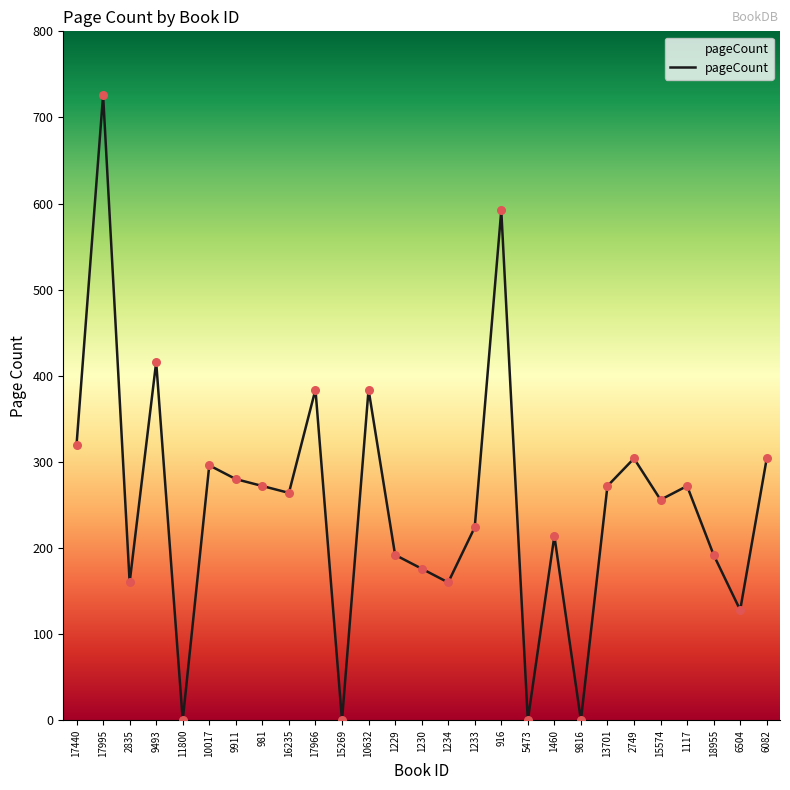

Approximately how many times larger is the value at 17995 compared to 981?

2.7